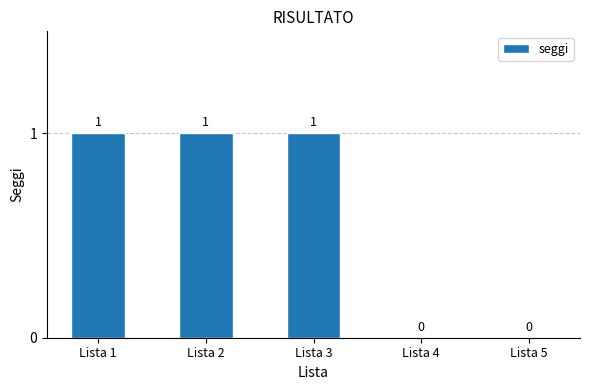

Are the bars horizontal?

No